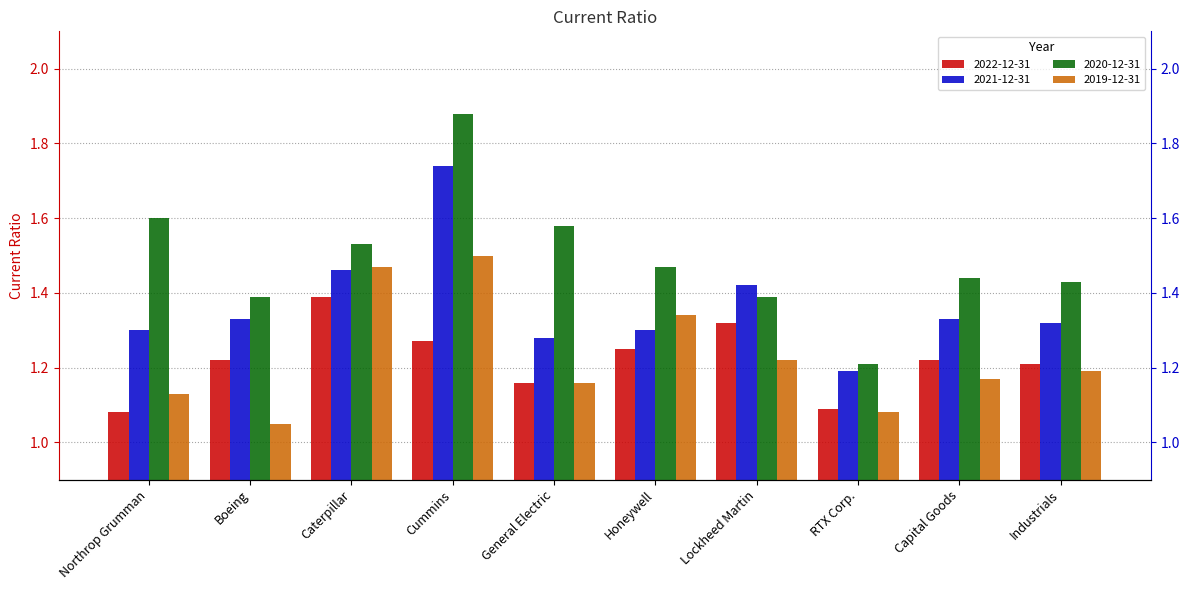

Which category has the highest value in the 2022-12-31 series?

Caterpillar